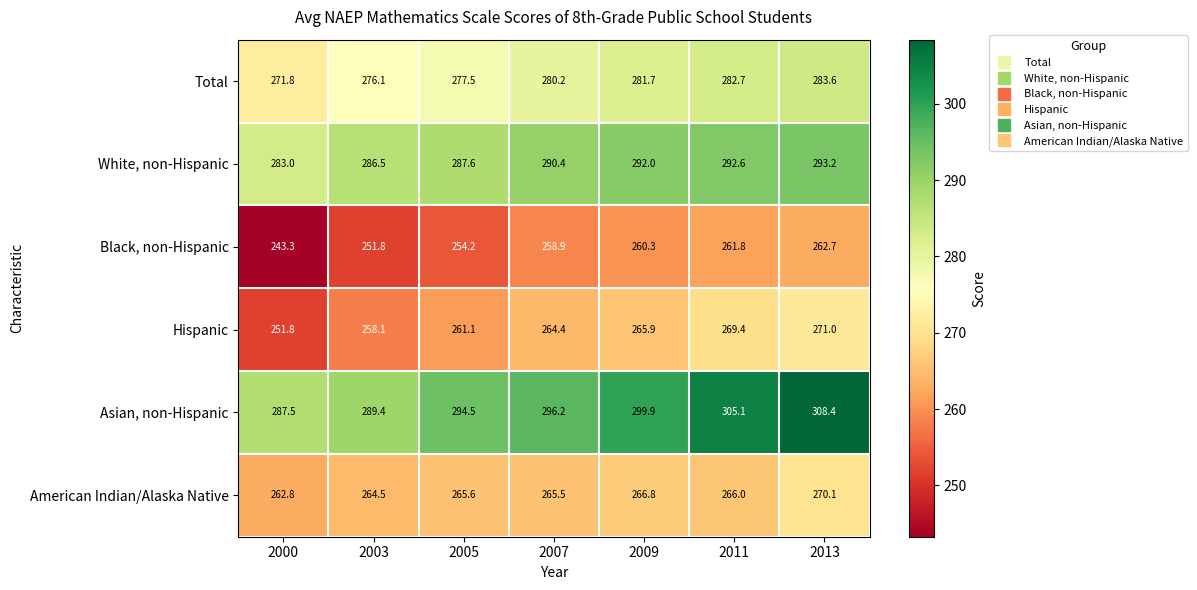

The Hispanic series shows 264.4 at 2007. True or false?

True